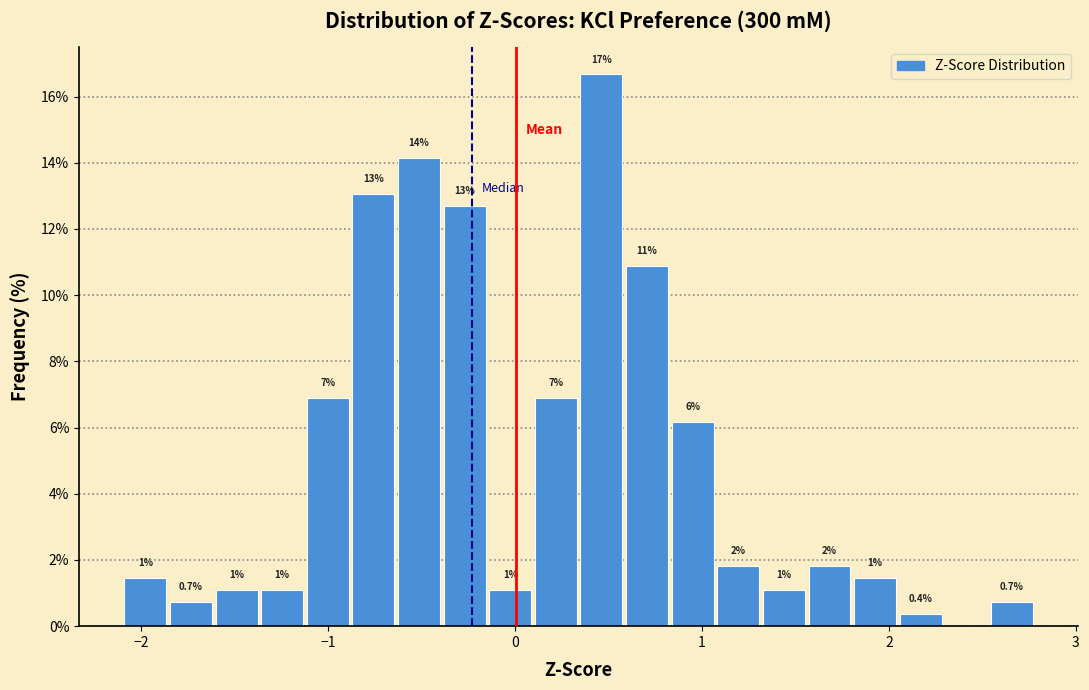

Read against the x-axis, roughly where is the centre of the tallest bar?

0.5